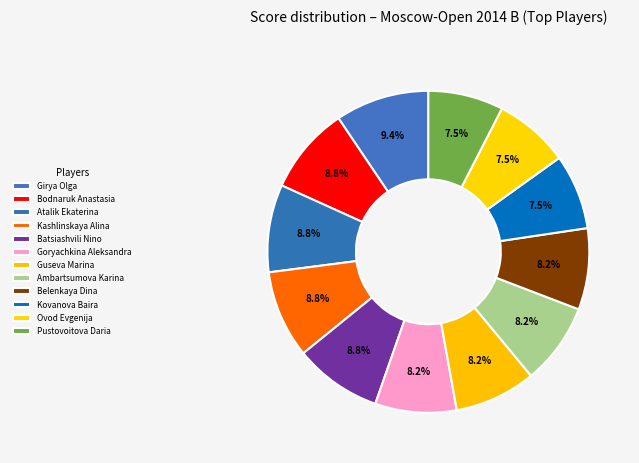

How many slices are in this pie chart?

12